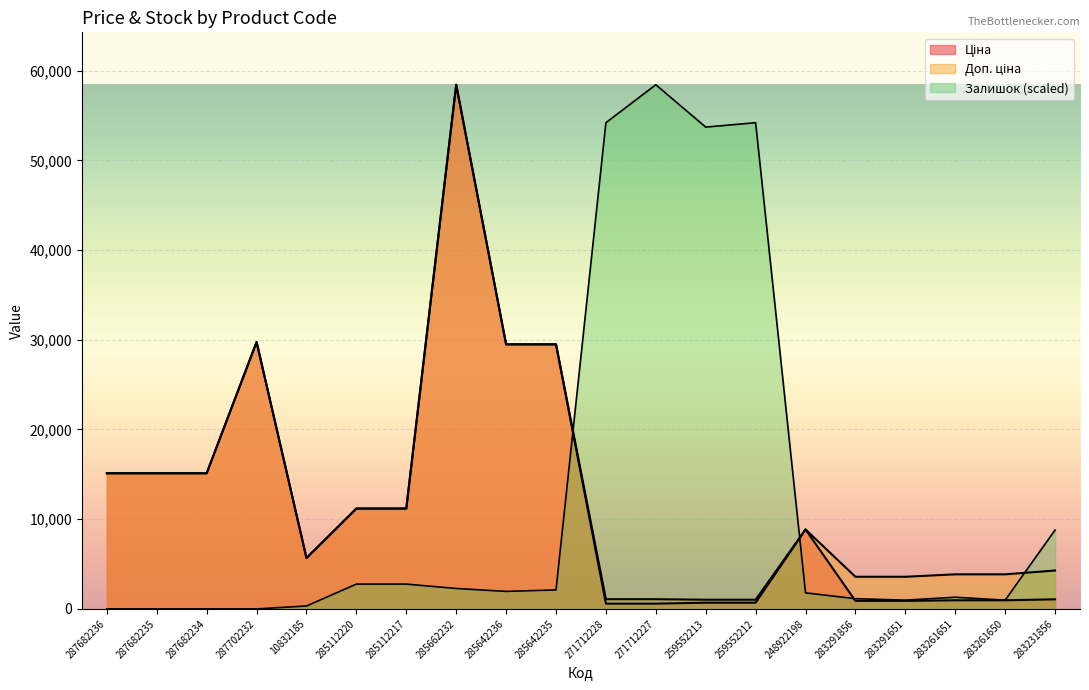

True or false: Ціна and Доп. ціна cross at least once.

False